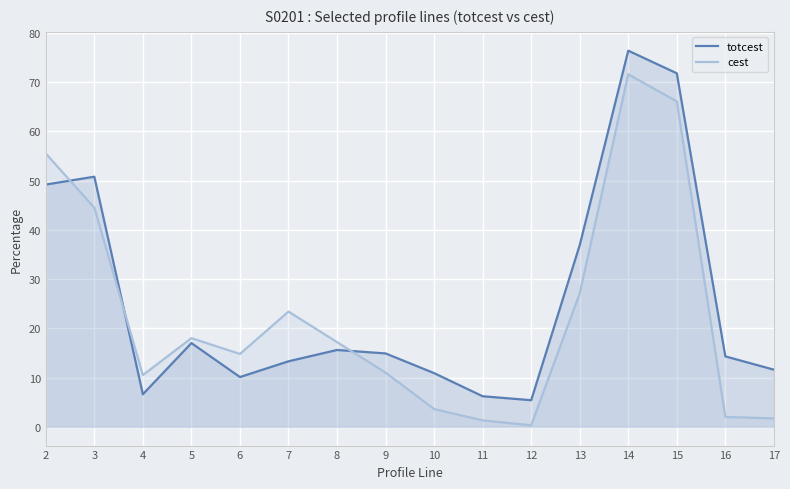

How many lines are shown in the chart?

2